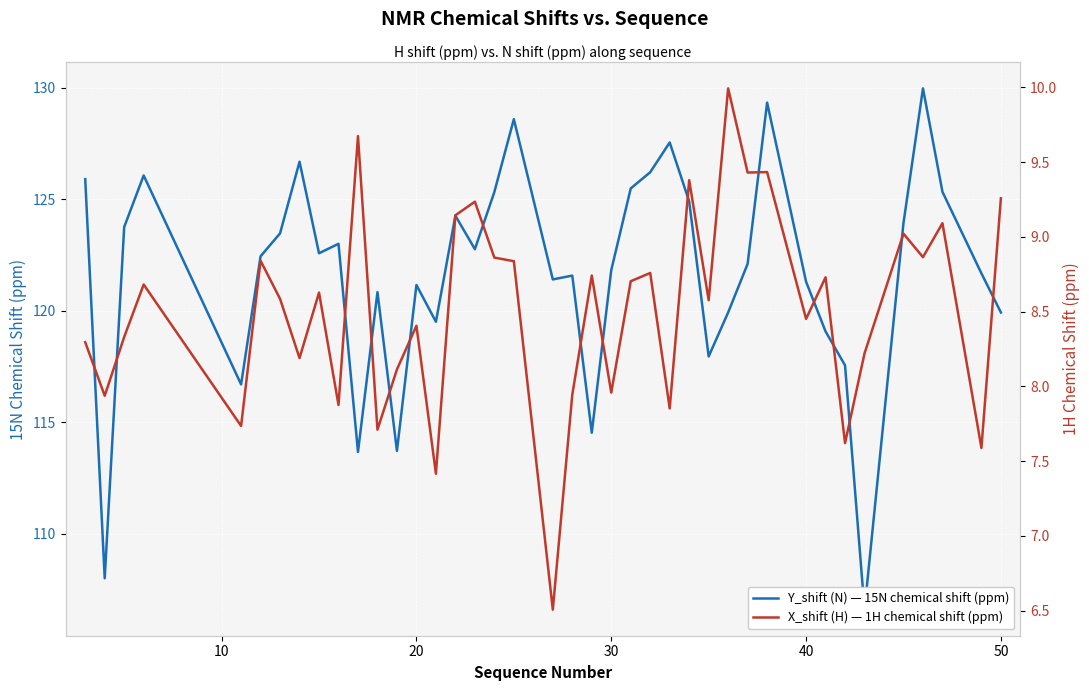

Rank the series by their maximum value, from lowest to highest.

X_shift (H) — 1H chemical shift (ppm), Y_shift (N) — 15N chemical shift (ppm)